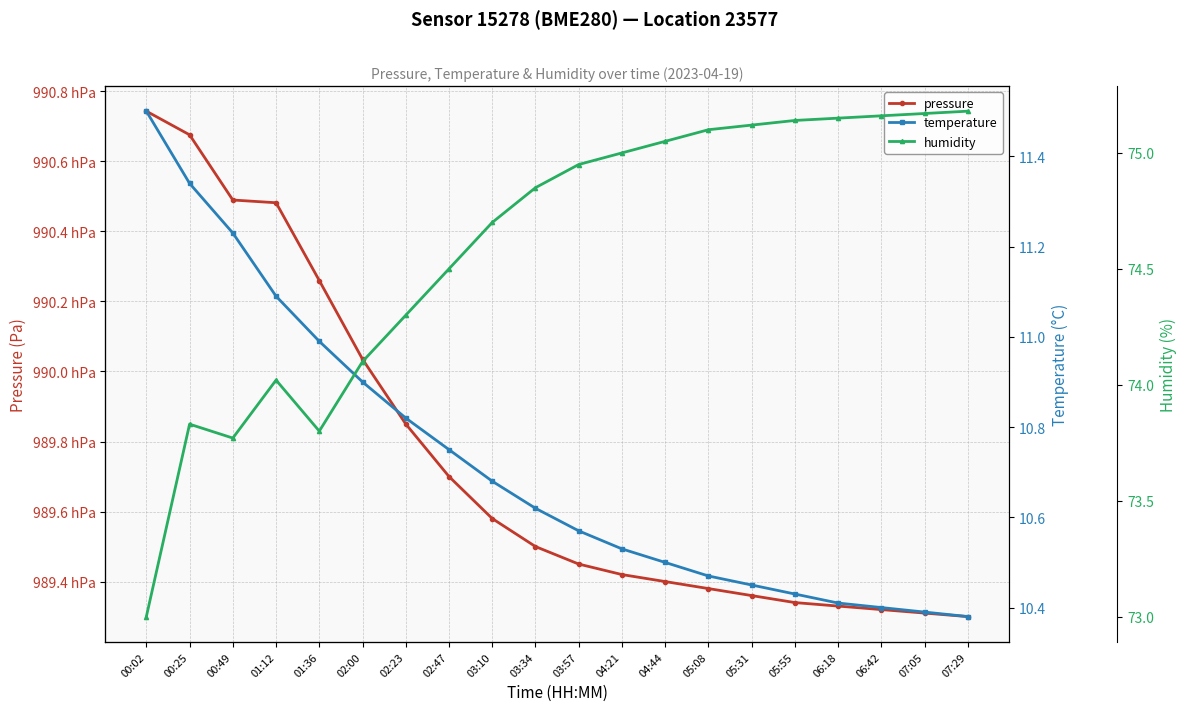

What is the difference between the pressure values at 04:44 and 00:02?

134.3